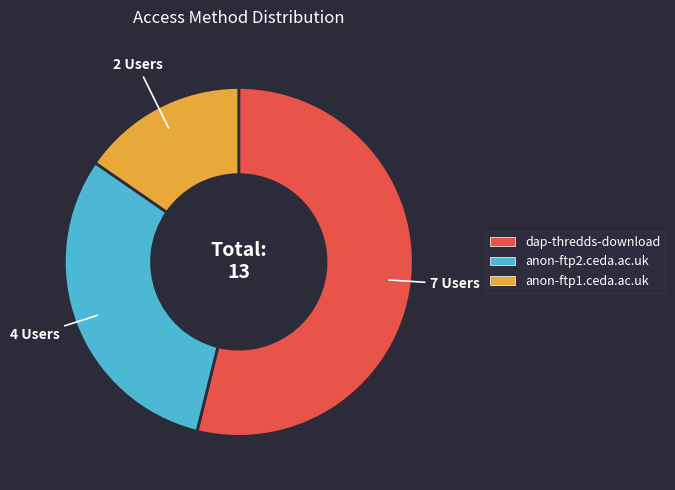

Is the sum of anon-ftp1.ceda.ac.uk and anon-ftp2.ceda.ac.uk greater than half?

No